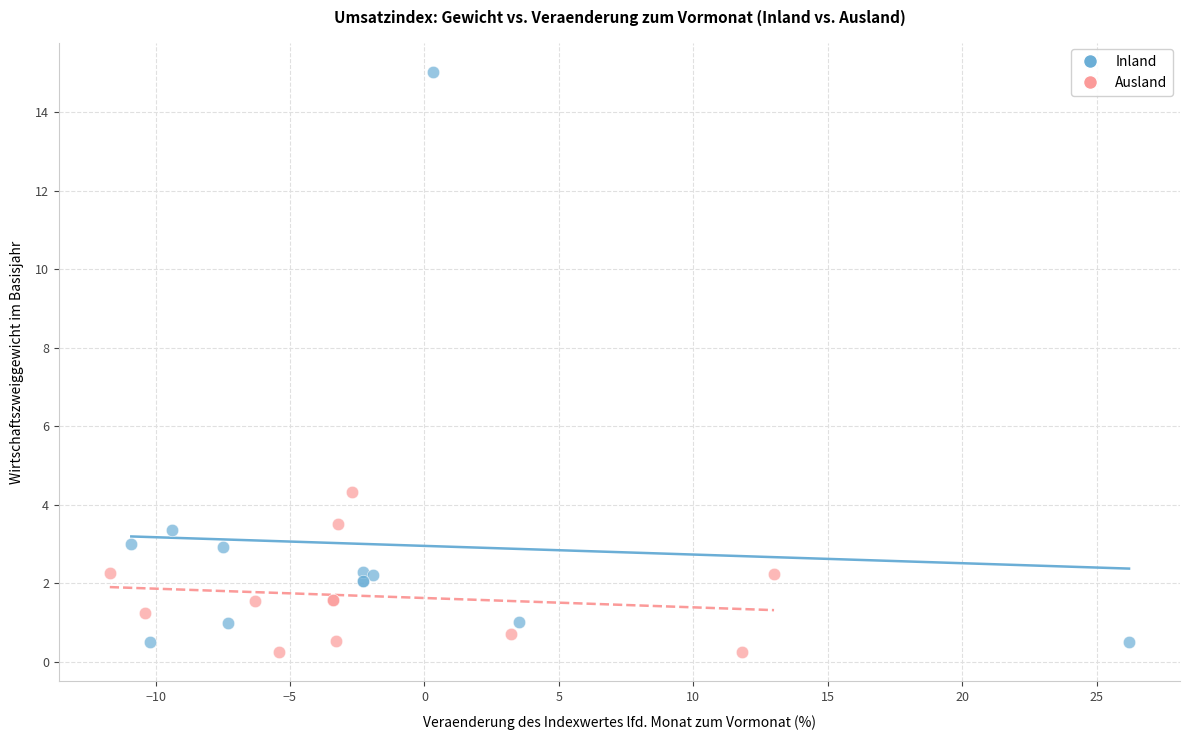

Which series reaches the maximum Y coordinate?

Inland